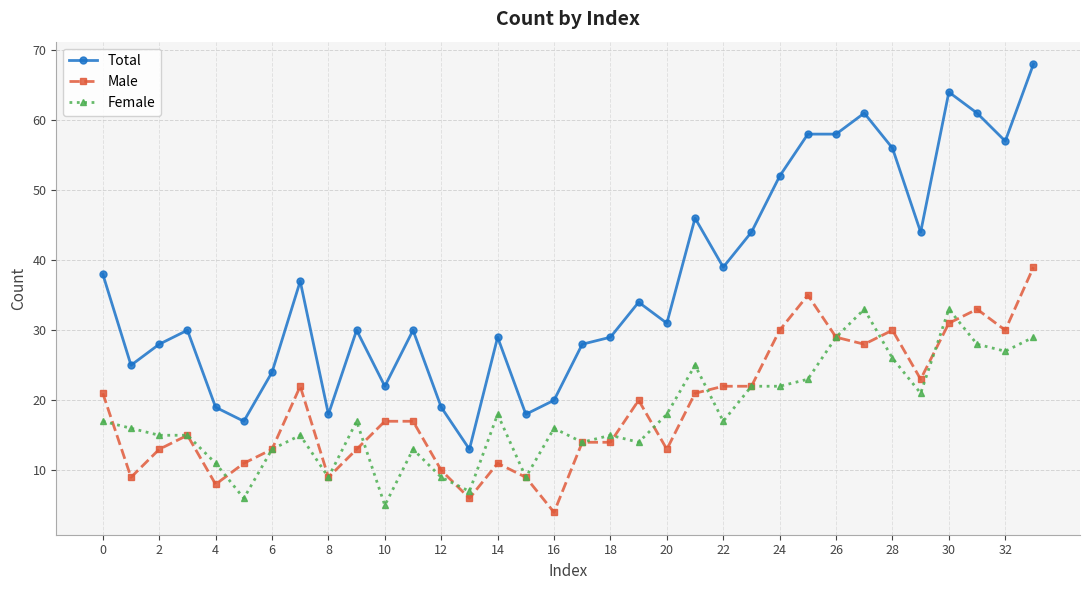

What are all the series names shown in the legend?

Total, Male, Female